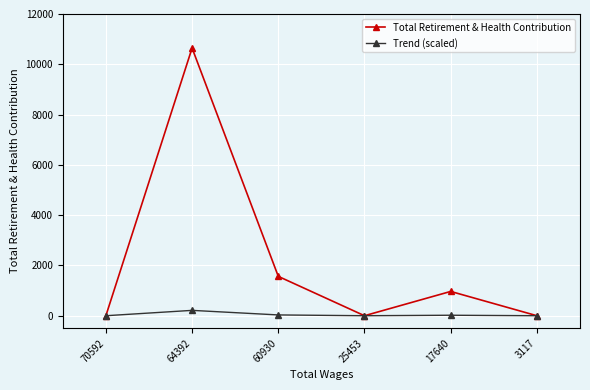

Which series has the largest range (max minus min)?

Total Retirement & Health Contribution